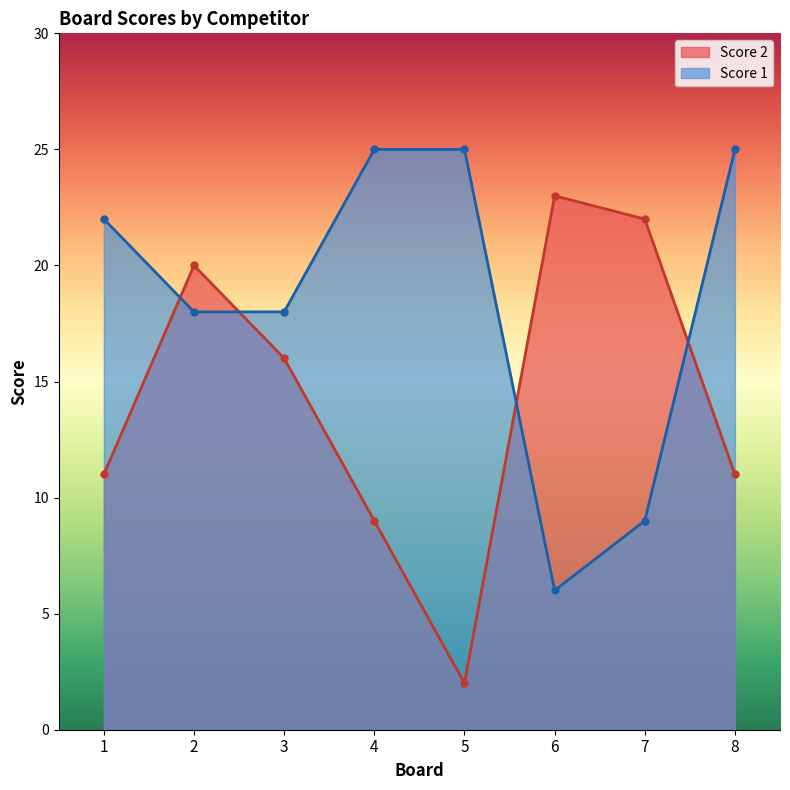

Read the Score 1 value at 4, to the nearest 10.

20